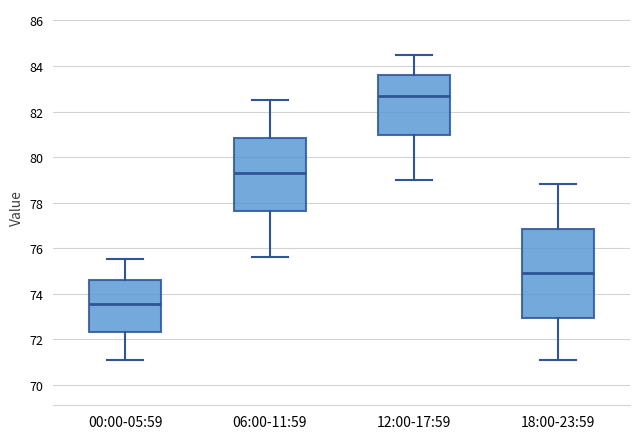

Reading left to right, read every box against the y-axis: the position of its median line, the range the box covers, and the ends of its whiskers. The values are not printed on the chart, so give them approximately, as read against the axis.

00:00-05:59: median 73.6, box 72.4 to 74.6, whiskers 71.2 to 75.6
06:00-11:59: median 79.4, box 77.6 to 80.8, whiskers 75.6 to 82.6
12:00-17:59: median 82.8, box 81.0 to 83.6, whiskers 79.0 to 84.6
18:00-23:59: median 75.0, box 73.0 to 76.8, whiskers 71.2 to 78.8